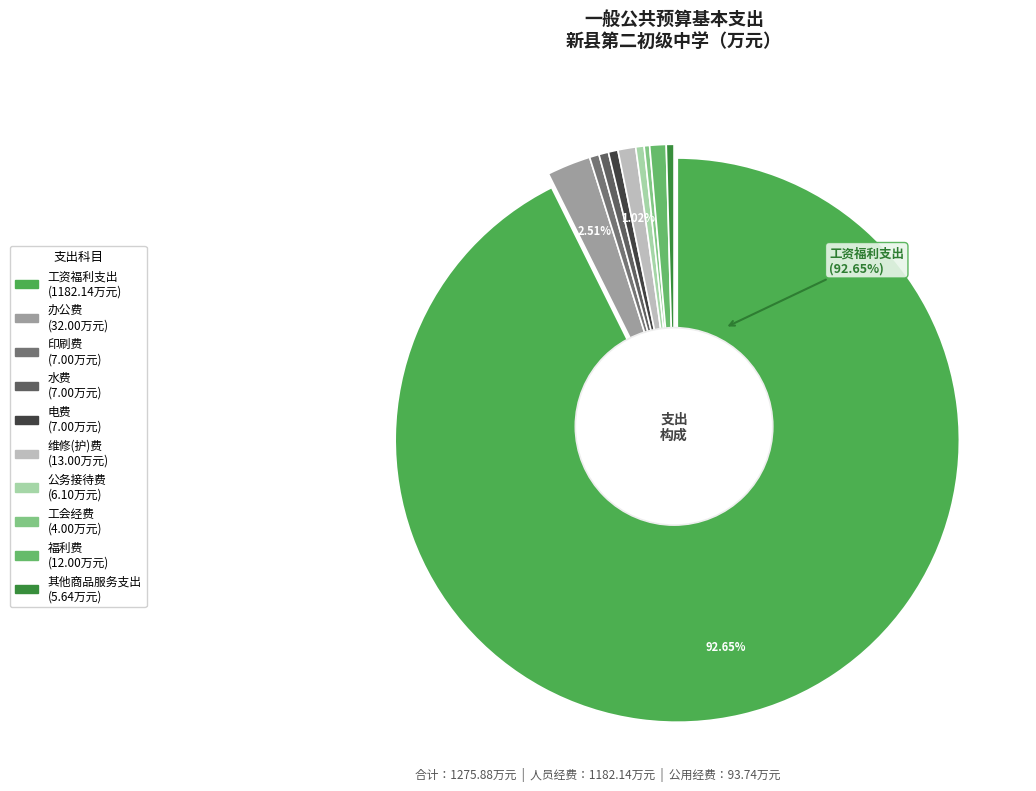

How many slices are in this pie chart?

10